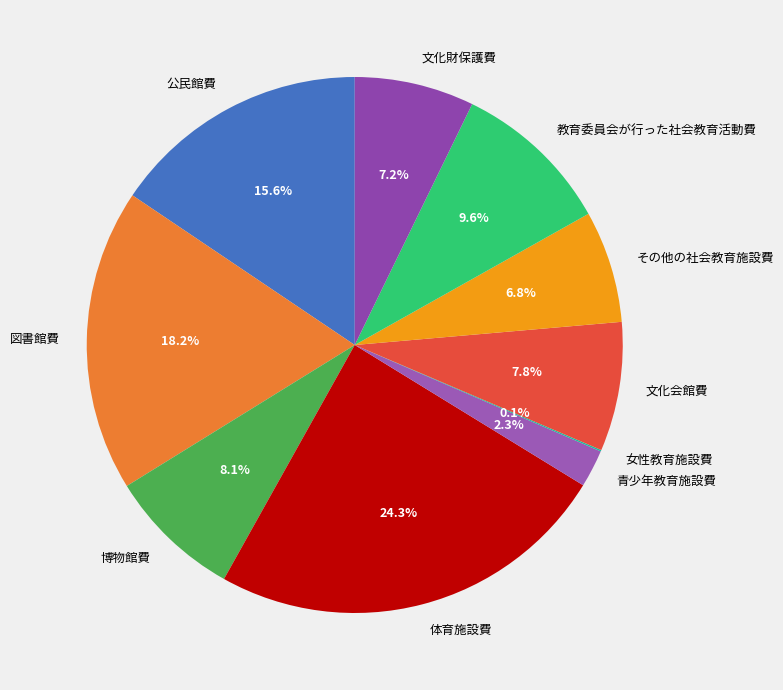

Which category has the biggest portion of the pie?

体育施設費